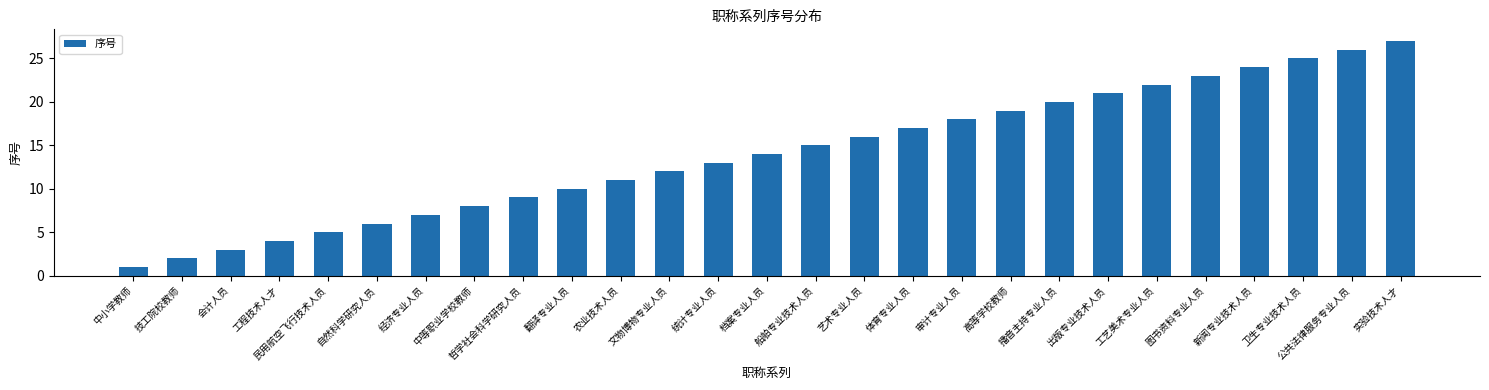

Rank the categories by value from lowest to highest.

中小学教师, 技工院校教师, 会计人员, 工程技术人才, 民用航空飞行技术人员, 自然科学研究人员, 经济专业人员, 中等职业学校教师, 哲学社会科学研究人员, 翻译专业人员, 农业技术人员, 文物博物专业人员, 统计专业人员, 档案专业人员, 船舶专业技术人员, 艺术专业人员, 体育专业人员, 审计专业人员, 高等学校教师, 播音主持专业人员, 出版专业技术人员, 工艺美术专业人员, 图书资料专业人员, 新闻专业技术人员, 卫生专业技术人员, 公共法律服务专业人员, 实验技术人才